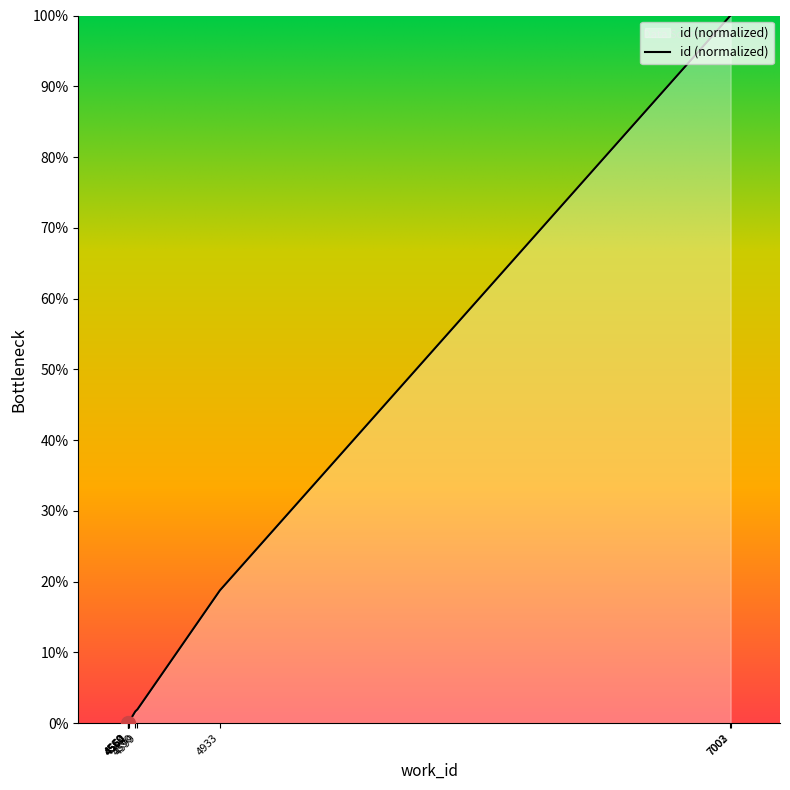

Reading left to right, list all the values displayed in this chart.

4559=0.0	4560=0.0	4560=0.0	4562=0.1	4564=0.1	4590=1.6	4599=1.9	4933=18.7	7002=100.0	7003=100.0